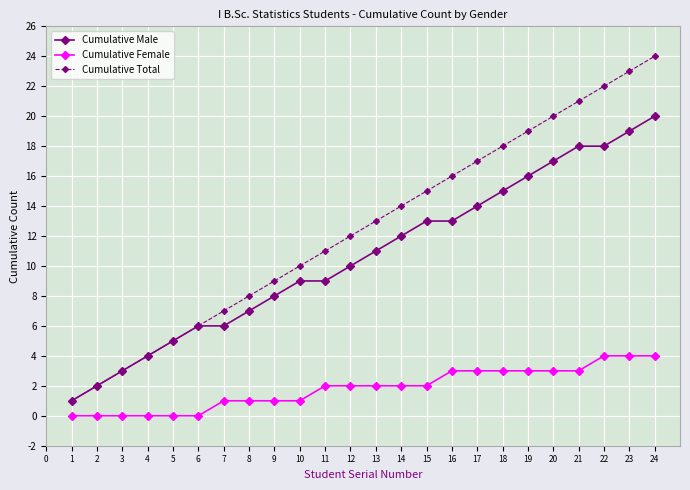

Which category has the highest value in the Cumulative Total series?

24